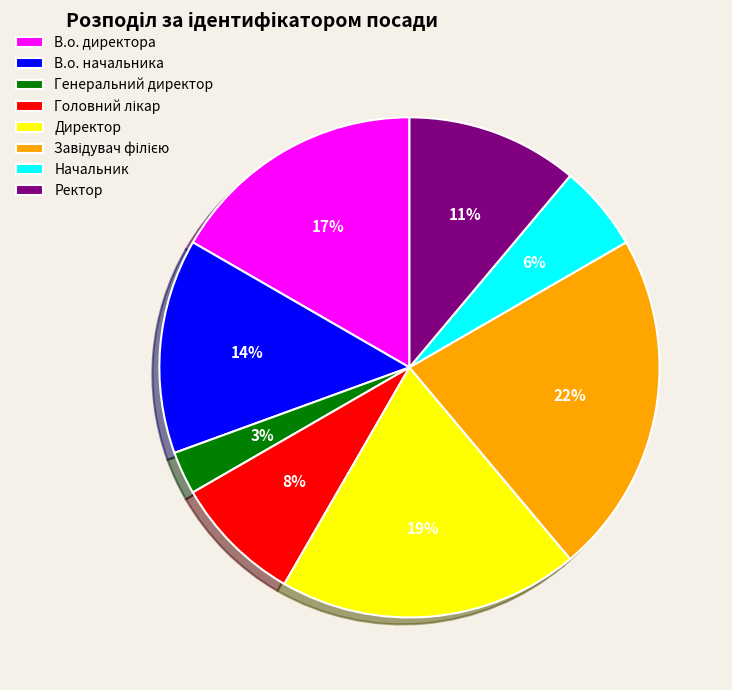

Is it true that В.о. директора is 17% of the pie?

True